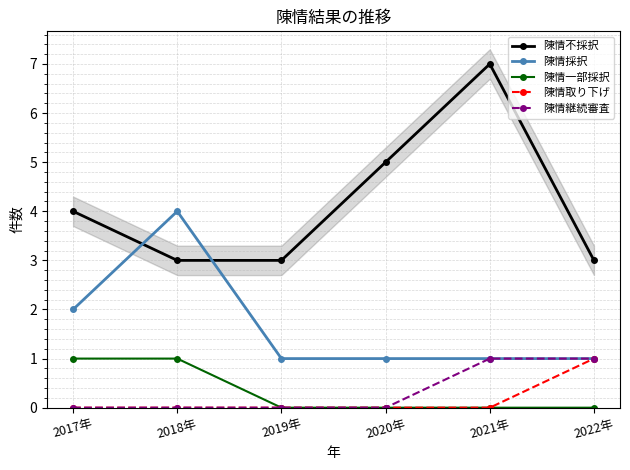

Which category has the lowest value in the 陳情継続審査 series?

2017年